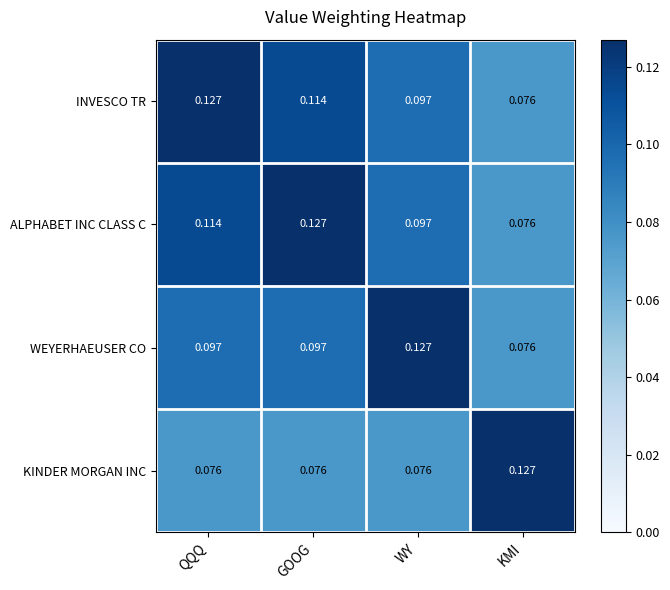

Is the value of WEYERHAEUSER CO at GOOG greater than the value of ALPHABET INC CLASS C at KMI?

Yes